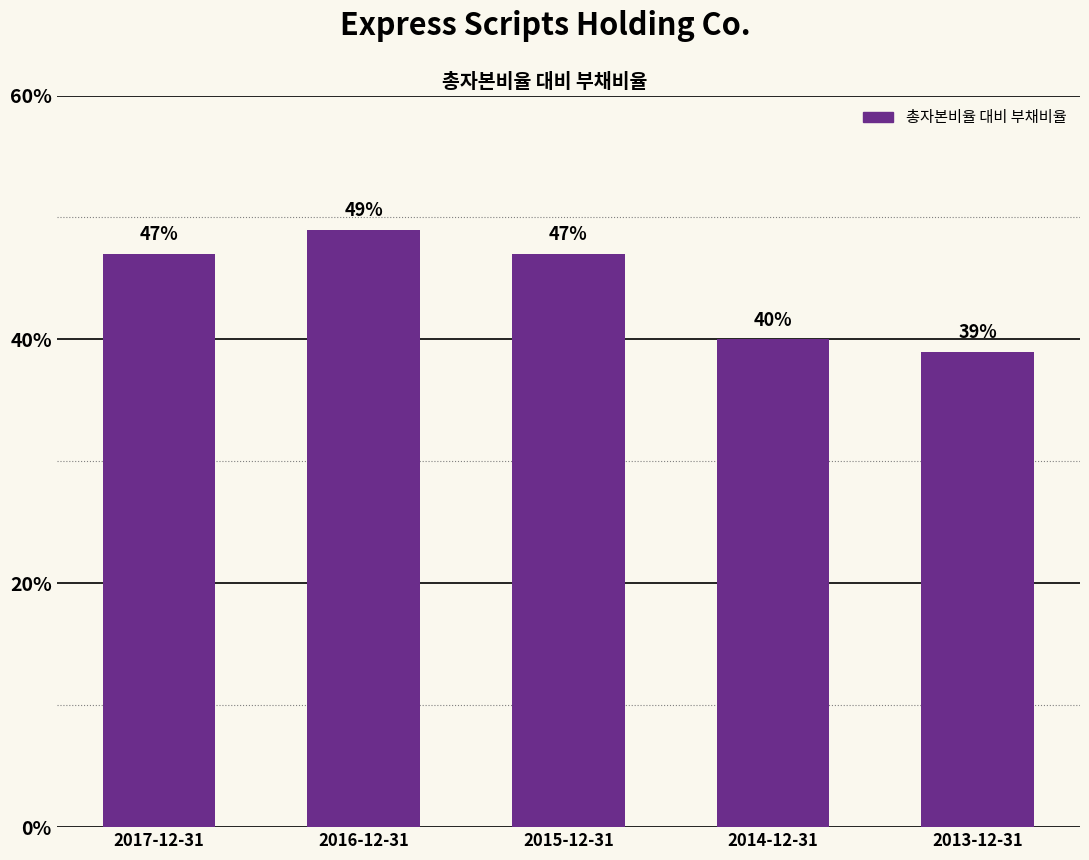

Reading right to left, transcribe all the data shown in this chart.

0.4	0.4	0.5	0.5	0.5